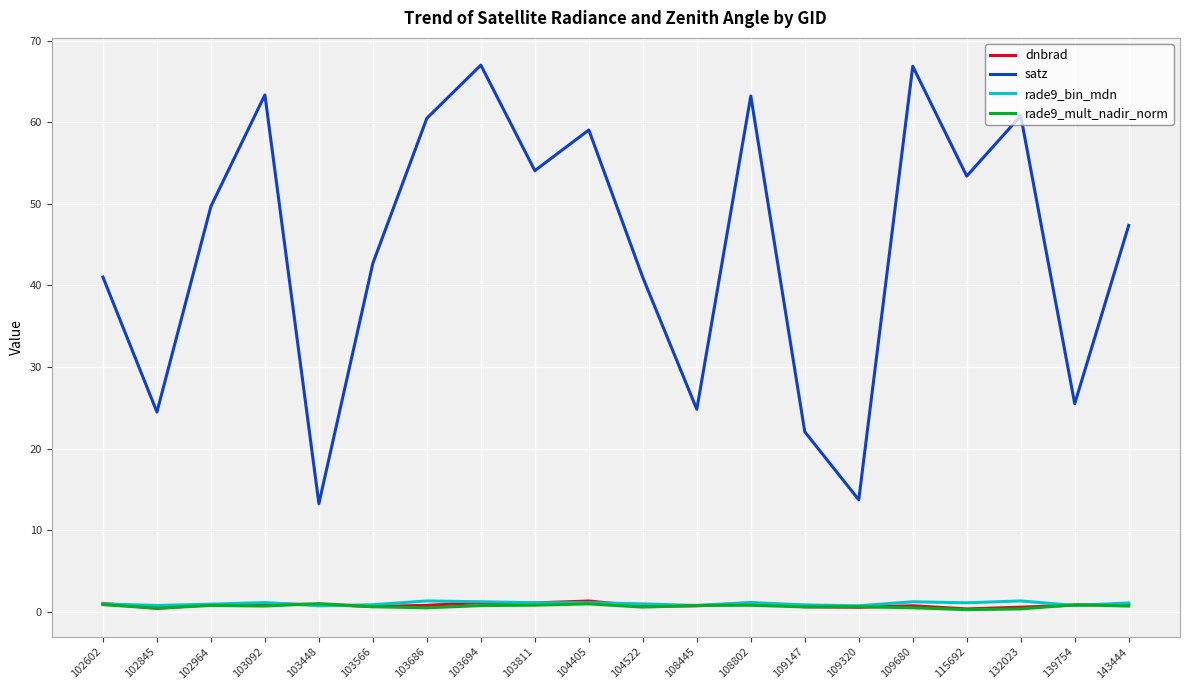

Which series has the largest total across all categories?

satz